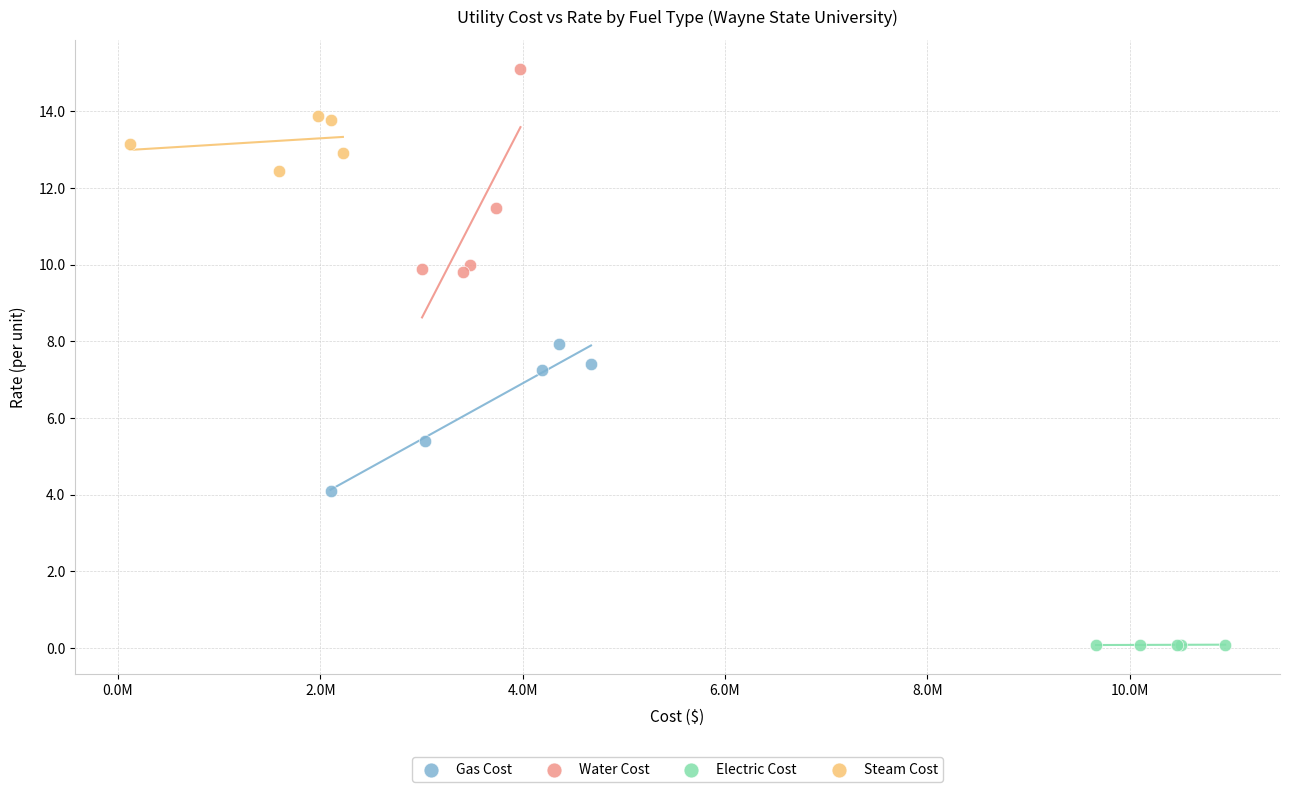

Which series has the largest Y range (max minus min)?

Water Cost